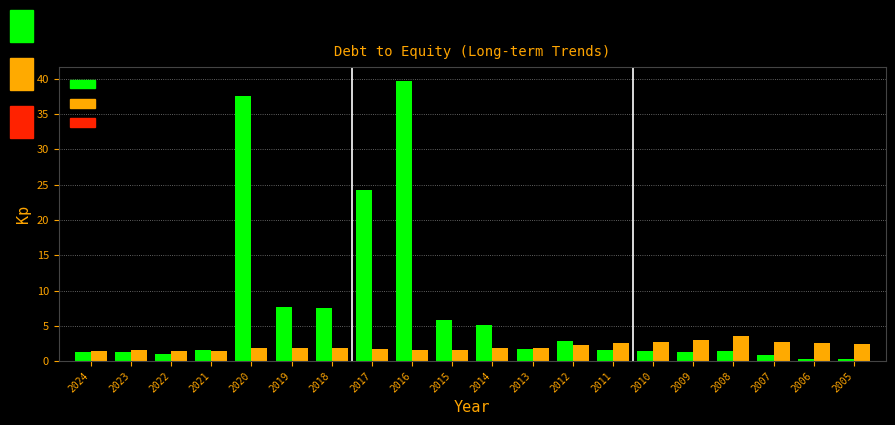

What is the greatest value displayed?

39.7